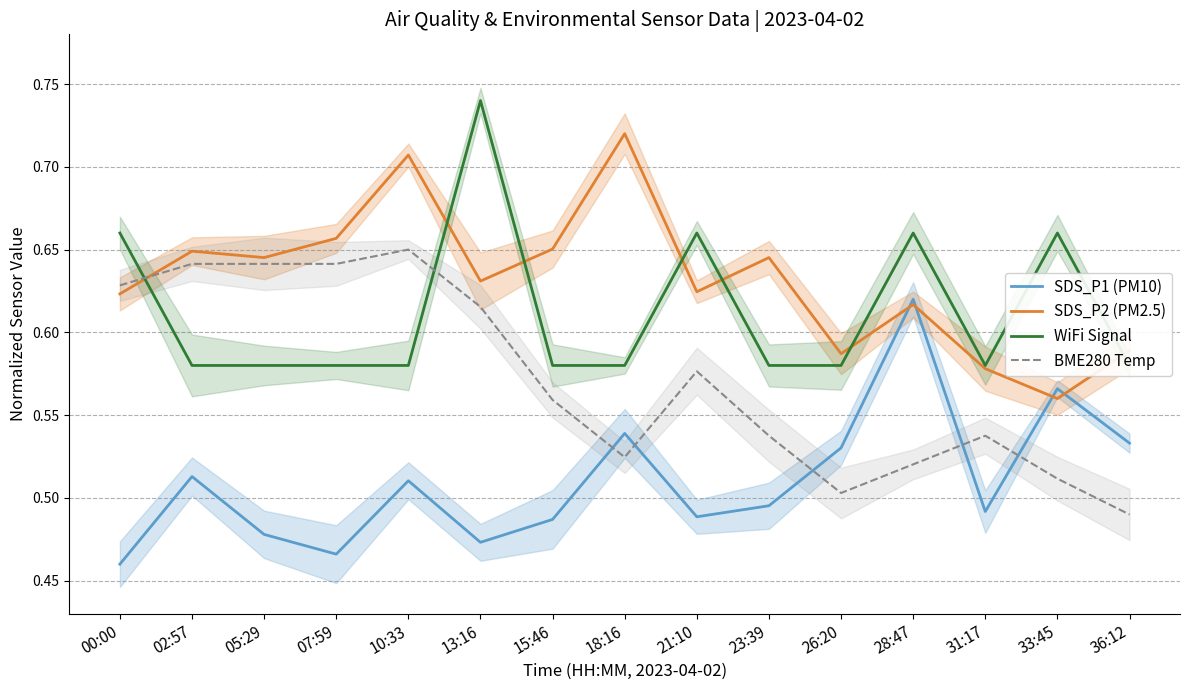

Rank the series by their average value, from highest to lowest.

SDS_P2 (PM2.5), WiFi Signal, BME280 Temp, SDS_P1 (PM10)